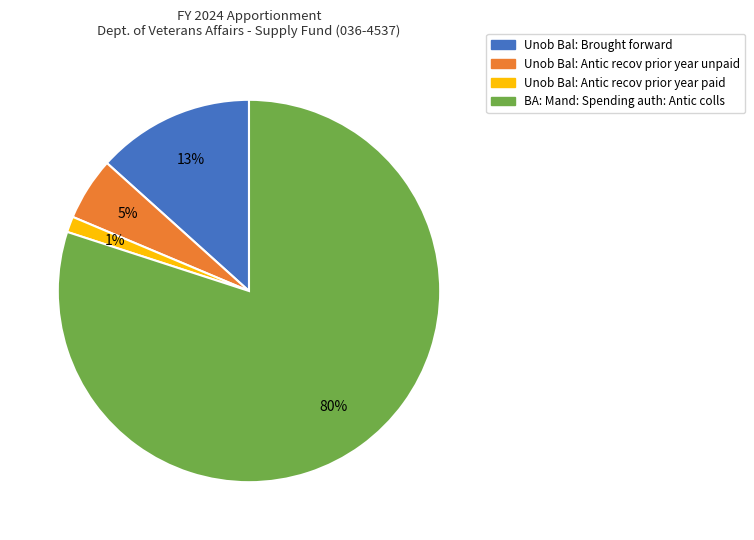

True or false: BA: Mand: Spending auth: Antic colls accounts for 92% of the total.

False